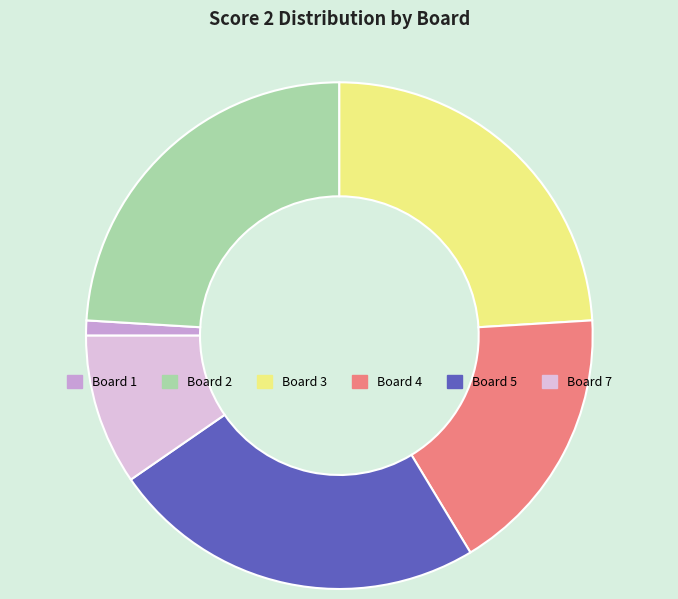

Approximately how many times larger is the value at Board 7 compared to Board 3?

0.4